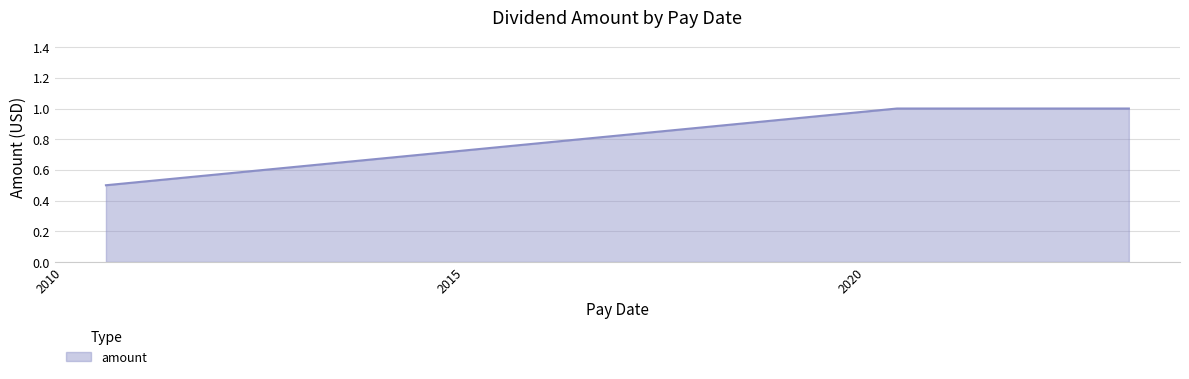

How many series are shown in this chart?

1